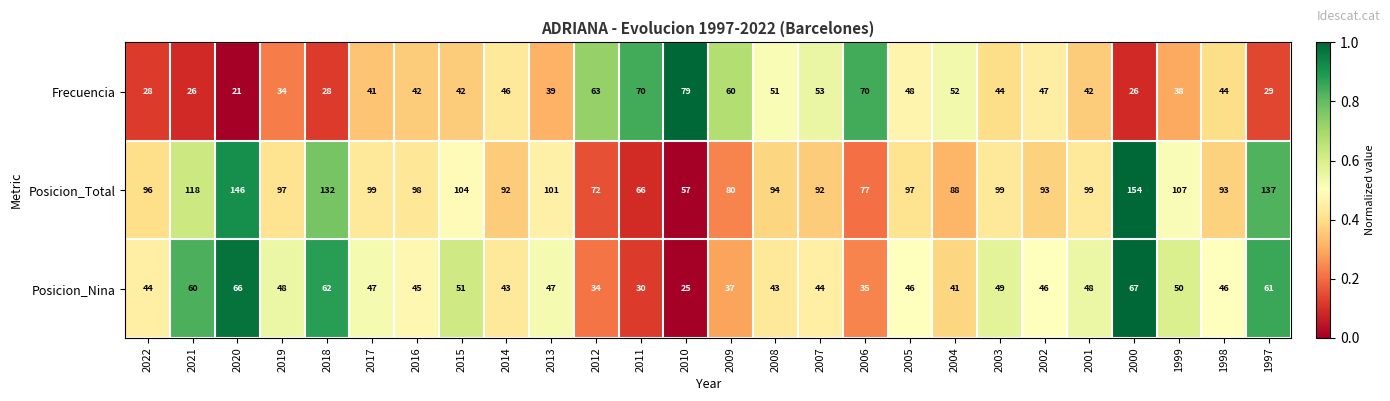

What is the spread (max minus min) of values at 2018?

104